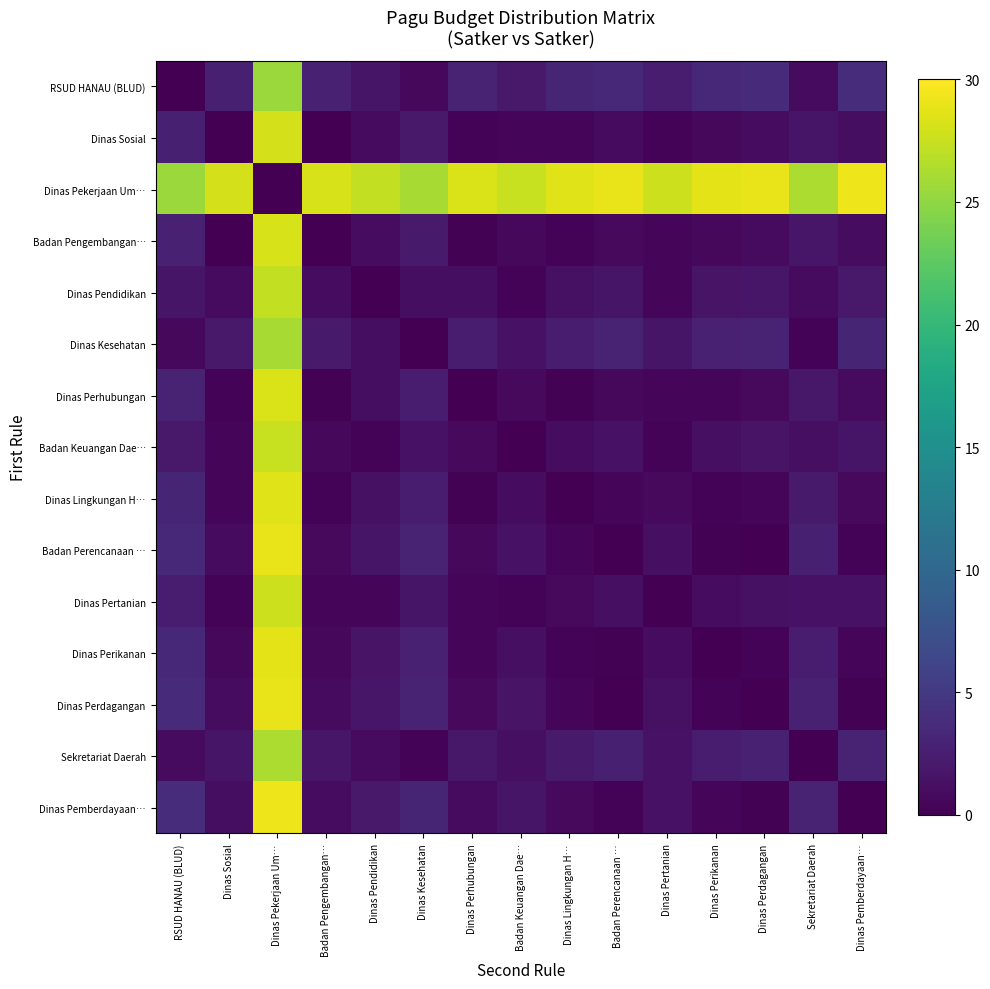

Which has a higher value, Dinas Perikanan or Dinas Pekerjaan Um…?

Dinas Pekerjaan Um…